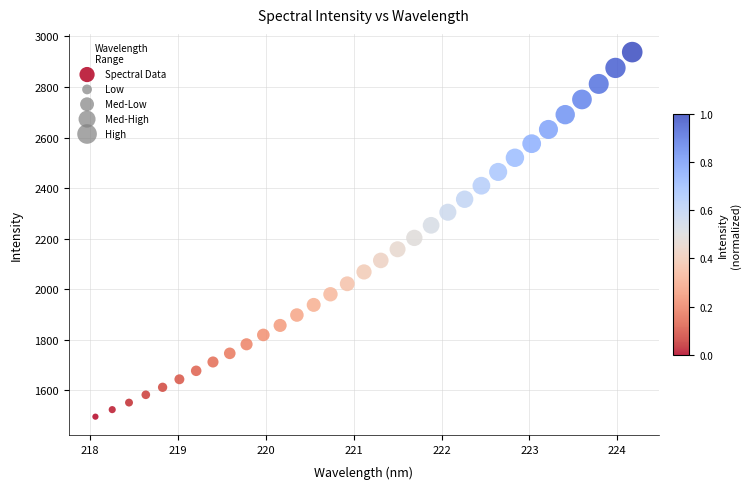

What is the range of Y values (max minus min)?

1441.2